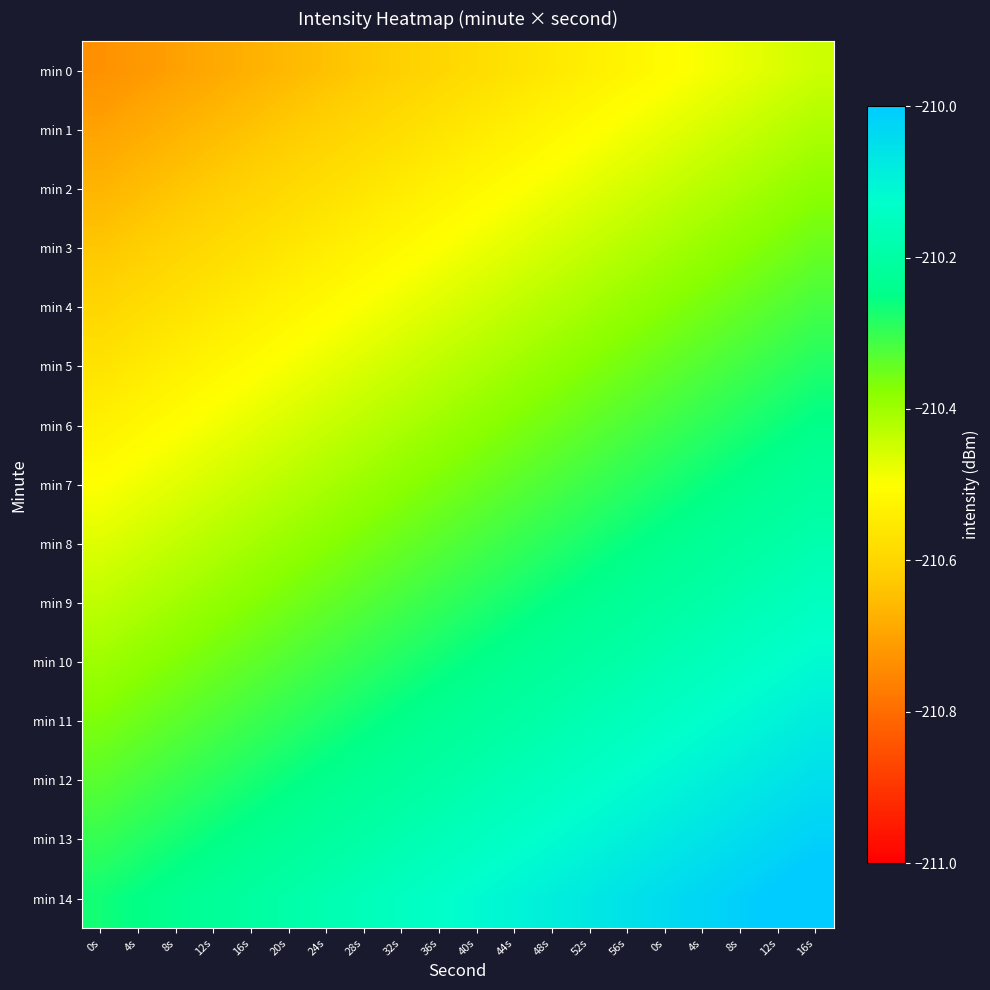

Reading left to right, what are all the values shown in this chart?

min 0: 0s=-210.7	4s=-210.7	8s=-210.7	12s=-210.7	16s=-210.7	20s=-210.7	24s=-210.6	28s=-210.6	32s=-210.6	36s=-210.6	40s=-210.6	44s=-210.6	48s=-210.6	52s=-210.5	56s=-210.5	0s=-210.5	4s=-210.5	8s=-210.5	12s=-210.5	16s=-210.4
min 1: 0s=-210.7	4s=-210.7	8s=-210.7	12s=-210.7	16s=-210.6	20s=-210.6	24s=-210.6	28s=-210.6	32s=-210.6	36s=-210.6	40s=-210.5	44s=-210.5	48s=-210.5	52s=-210.5	56s=-210.5	0s=-210.5	4s=-210.5	8s=-210.4	12s=-210.4	16s=-210.4
min 2: 0s=-210.7	4s=-210.7	8s=-210.6	12s=-210.6	16s=-210.6	20s=-210.6	24s=-210.6	28s=-210.6	32s=-210.5	36s=-210.5	40s=-210.5	44s=-210.5	48s=-210.5	52s=-210.5	56s=-210.5	0s=-210.4	4s=-210.4	8s=-210.4	12s=-210.4	16s=-210.4
min 3: 0s=-210.6	4s=-210.6	8s=-210.6	12s=-210.6	16s=-210.6	20s=-210.6	24s=-210.5	28s=-210.5	32s=-210.5	36s=-210.5	40s=-210.5	44s=-210.5	48s=-210.5	52s=-210.4	56s=-210.4	0s=-210.4	4s=-210.4	8s=-210.4	12s=-210.4	16s=-210.3
min 4: 0s=-210.6	4s=-210.6	8s=-210.6	12s=-210.6	16s=-210.5	20s=-210.5	24s=-210.5	28s=-210.5	32s=-210.5	36s=-210.5	40s=-210.4	44s=-210.4	48s=-210.4	52s=-210.4	56s=-210.4	0s=-210.4	4s=-210.4	8s=-210.3	12s=-210.3	16s=-210.3
min 5: 0s=-210.6	4s=-210.6	8s=-210.5	12s=-210.5	16s=-210.5	20s=-210.5	24s=-210.5	28s=-210.5	32s=-210.4	36s=-210.4	40s=-210.4	44s=-210.4	48s=-210.4	52s=-210.4	56s=-210.4	0s=-210.3	4s=-210.3	8s=-210.3	12s=-210.3	16s=-210.3
min 6: 0s=-210.5	4s=-210.5	8s=-210.5	12s=-210.5	16s=-210.5	20s=-210.5	24s=-210.4	28s=-210.4	32s=-210.4	36s=-210.4	40s=-210.4	44s=-210.4	48s=-210.4	52s=-210.3	56s=-210.3	0s=-210.3	4s=-210.3	8s=-210.3	12s=-210.3	16s=-210.2
min 7: 0s=-210.5	4s=-210.5	8s=-210.5	12s=-210.5	16s=-210.4	20s=-210.4	24s=-210.4	28s=-210.4	32s=-210.4	36s=-210.4	40s=-210.3	44s=-210.3	48s=-210.3	52s=-210.3	56s=-210.3	0s=-210.3	4s=-210.3	8s=-210.2	12s=-210.2	16s=-210.2
min 8: 0s=-210.5	4s=-210.5	8s=-210.4	12s=-210.4	16s=-210.4	20s=-210.4	24s=-210.4	28s=-210.4	32s=-210.3	36s=-210.3	40s=-210.3	44s=-210.3	48s=-210.3	52s=-210.3	56s=-210.3	0s=-210.2	4s=-210.2	8s=-210.2	12s=-210.2	16s=-210.2
min 9: 0s=-210.4	4s=-210.4	8s=-210.4	12s=-210.4	16s=-210.4	20s=-210.4	24s=-210.3	28s=-210.3	32s=-210.3	36s=-210.3	40s=-210.3	44s=-210.3	48s=-210.3	52s=-210.2	56s=-210.2	0s=-210.2	4s=-210.2	8s=-210.2	12s=-210.2	16s=-210.1
min 10: 0s=-210.4	4s=-210.4	8s=-210.4	12s=-210.4	16s=-210.3	20s=-210.3	24s=-210.3	28s=-210.3	32s=-210.3	36s=-210.3	40s=-210.2	44s=-210.2	48s=-210.2	52s=-210.2	56s=-210.2	0s=-210.2	4s=-210.2	8s=-210.1	12s=-210.1	16s=-210.1
min 11: 0s=-210.4	4s=-210.4	8s=-210.3	12s=-210.3	16s=-210.3	20s=-210.3	24s=-210.3	28s=-210.3	32s=-210.2	36s=-210.2	40s=-210.2	44s=-210.2	48s=-210.2	52s=-210.2	56s=-210.2	0s=-210.1	4s=-210.1	8s=-210.1	12s=-210.1	16s=-210.1
min 12: 0s=-210.3	4s=-210.3	8s=-210.3	12s=-210.3	16s=-210.3	20s=-210.3	24s=-210.2	28s=-210.2	32s=-210.2	36s=-210.2	40s=-210.2	44s=-210.2	48s=-210.2	52s=-210.1	56s=-210.1	0s=-210.1	4s=-210.1	8s=-210.1	12s=-210.1	16s=-210.0
min 13: 0s=-210.3	4s=-210.3	8s=-210.3	12s=-210.3	16s=-210.2	20s=-210.2	24s=-210.2	28s=-210.2	32s=-210.2	36s=-210.2	40s=-210.1	44s=-210.1	48s=-210.1	52s=-210.1	56s=-210.1	0s=-210.1	4s=-210.1	8s=-210.0	12s=-210.0	16s=-210.0
min 14: 0s=-210.3	4s=-210.3	8s=-210.2	12s=-210.2	16s=-210.2	20s=-210.2	24s=-210.2	28s=-210.2	32s=-210.1	36s=-210.1	40s=-210.1	44s=-210.1	48s=-210.1	52s=-210.1	56s=-210.1	0s=-210.0	4s=-210.0	8s=-210.0	12s=-210.0	16s=-210.0